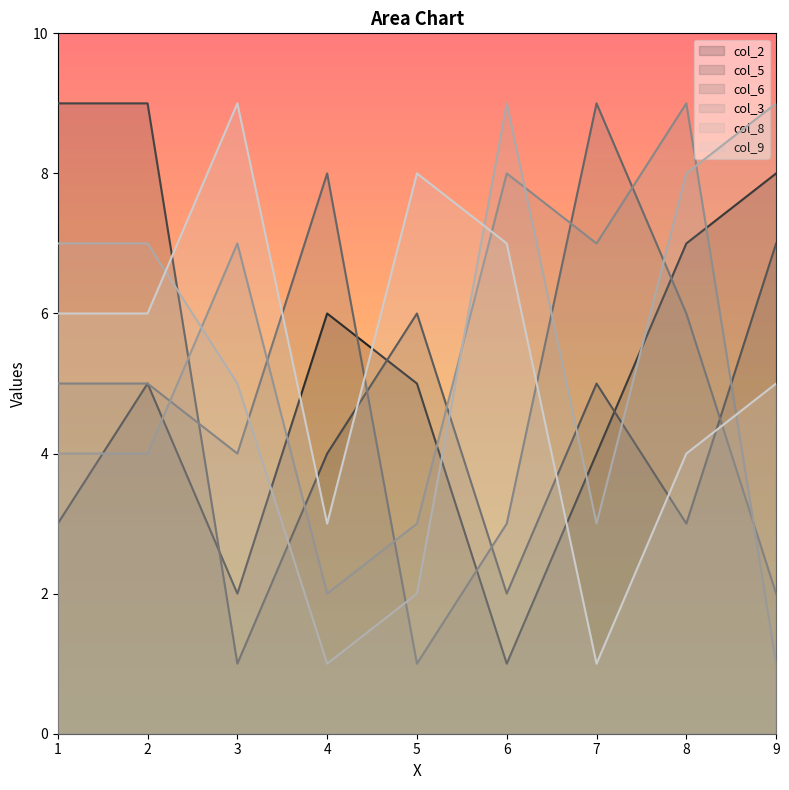

Count the number of data series in this chart.

6